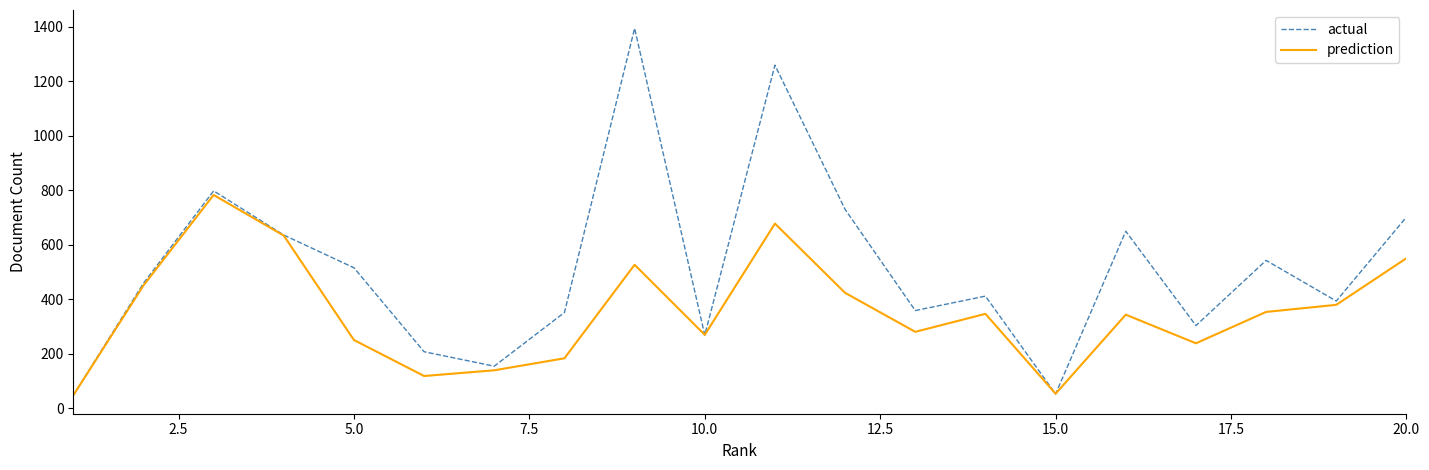

How many interior local peaks does the actual series have?

6